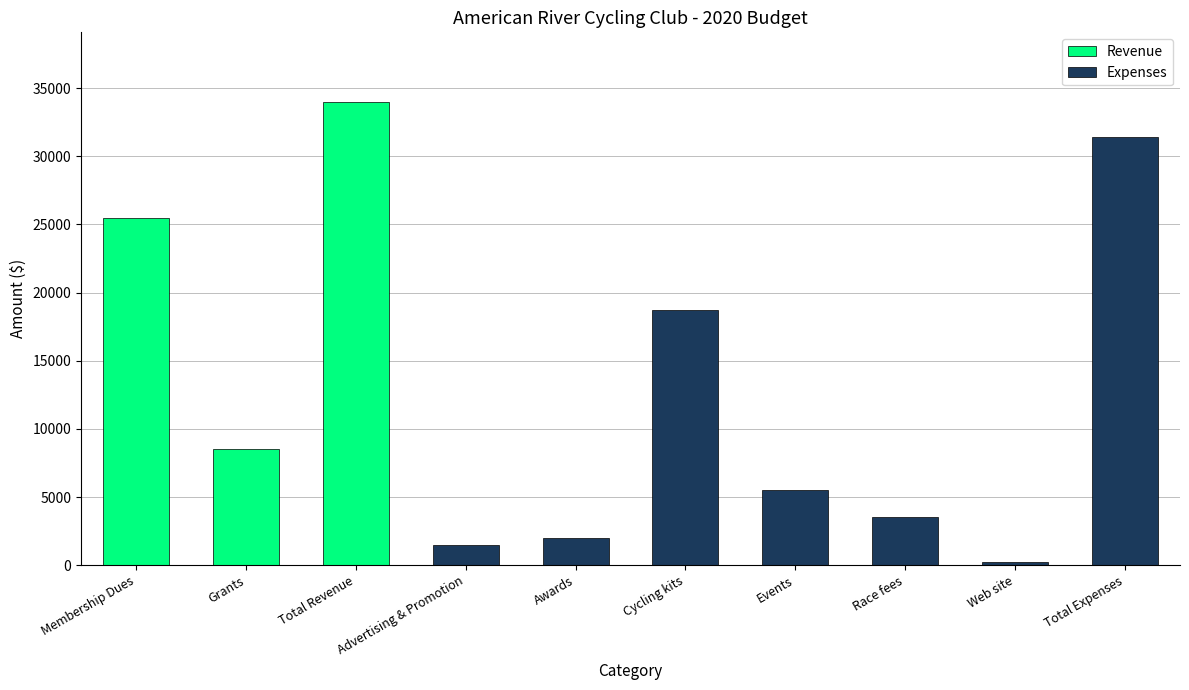

Between Membership Dues and Total Expenses, which series saw the biggest shift?

Expenses